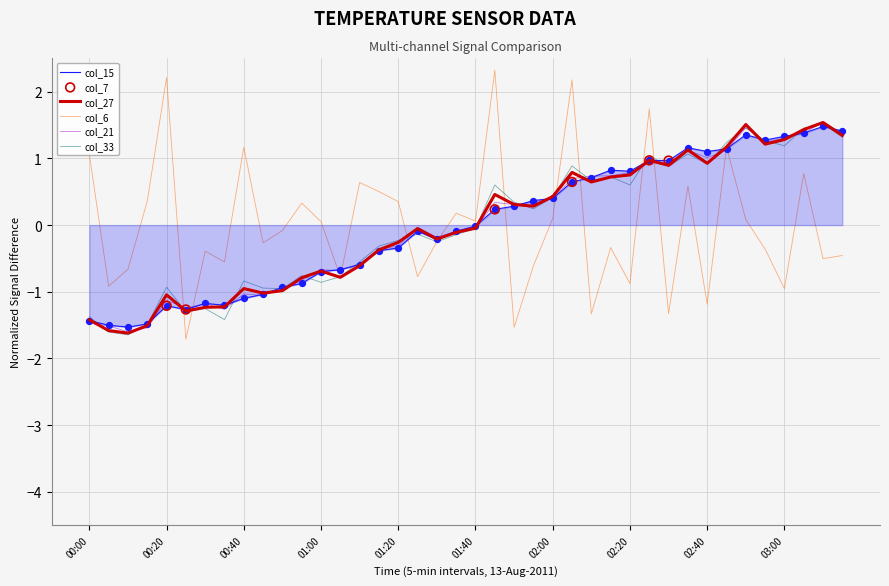

What is the minimum value shown in the chart?

-1.7